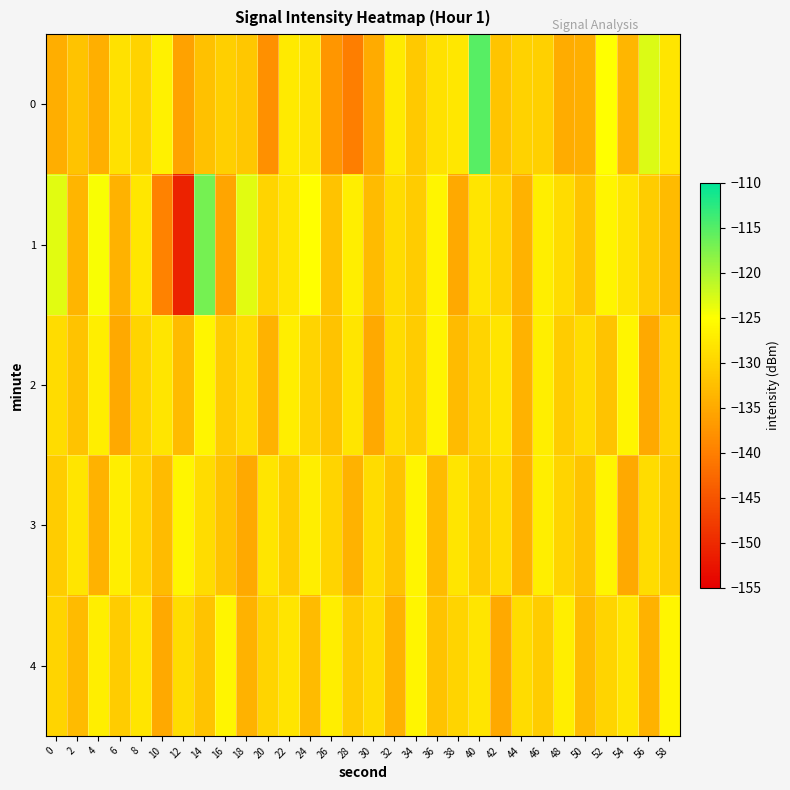

Which category has the highest value across all series?

40